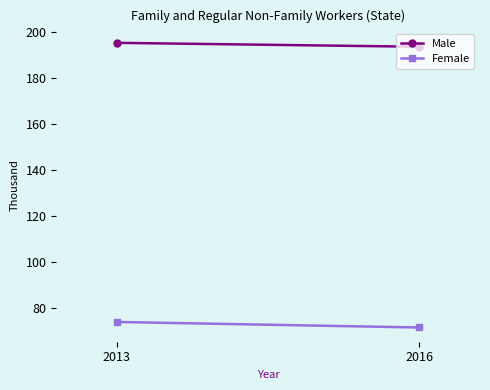

What is the difference between the Male values at 2016 and 2013?

1.7